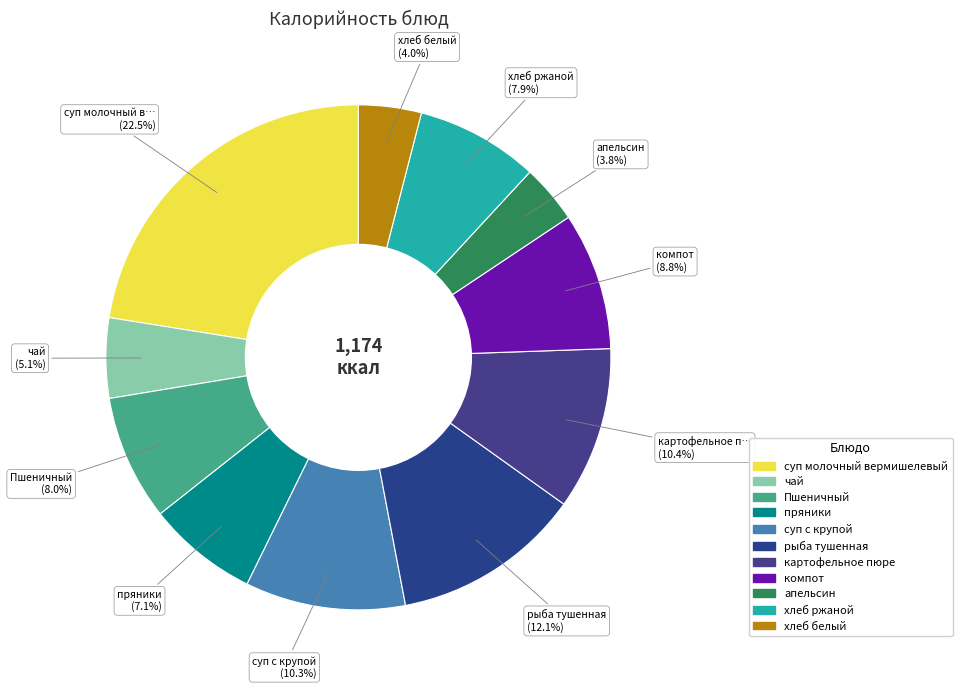

How many slices are in this pie chart?

11